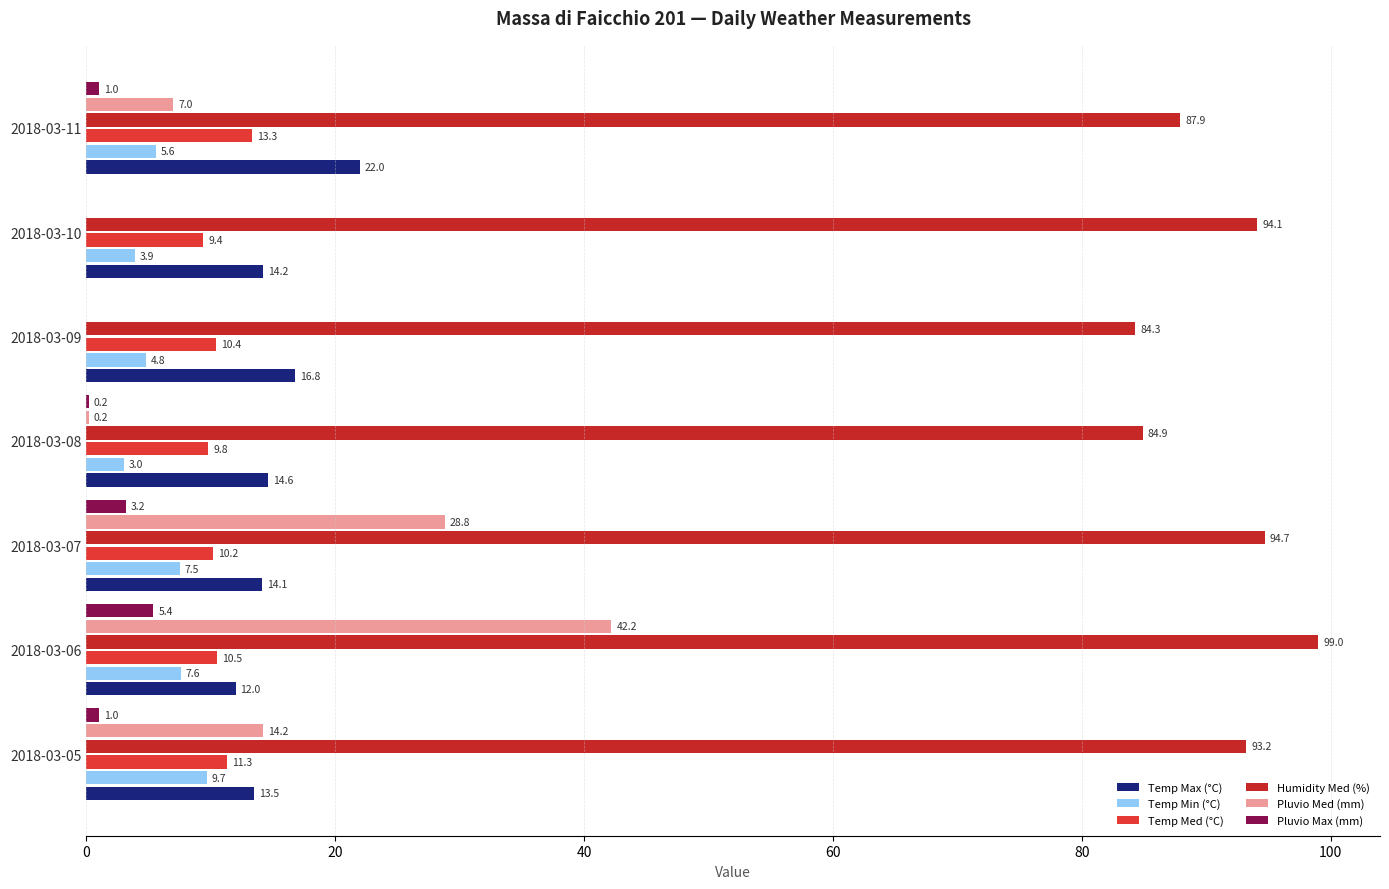

How many values in the Temp Min (°C) series exceed 5?

4